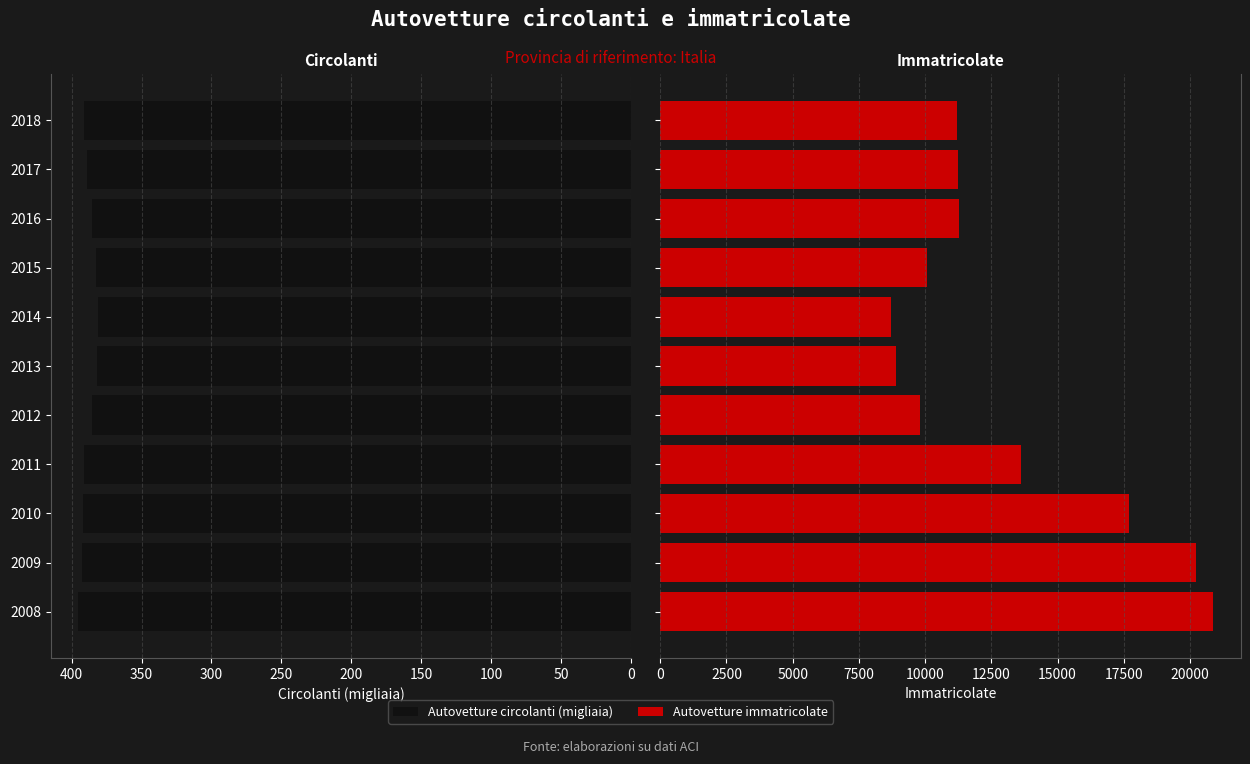

How many bars are there in total?

22